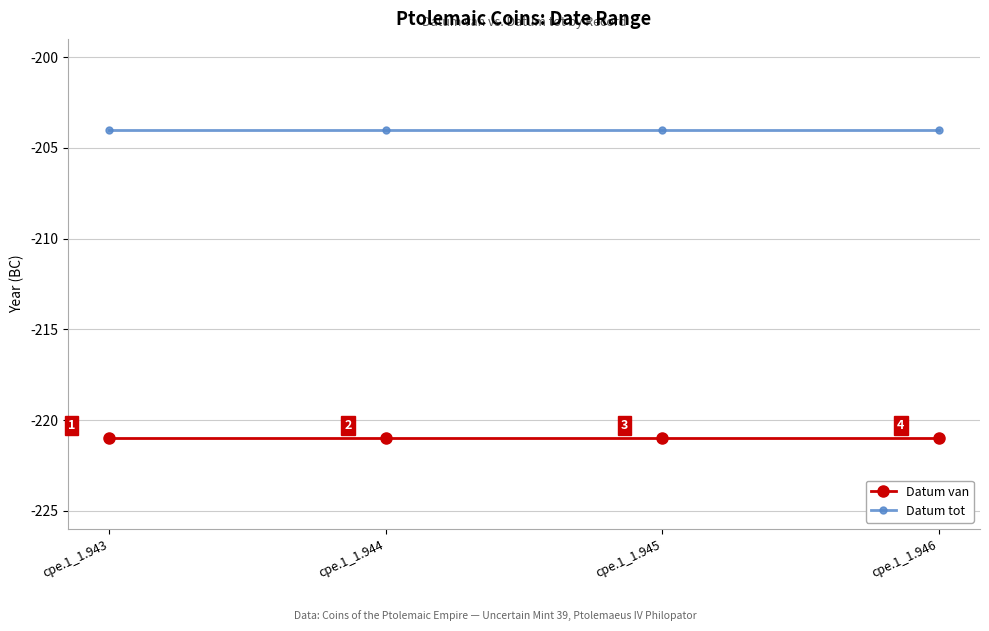

Is the value of Datum tot at cpe.1_1.946 greater than the value of Datum van at cpe.1_1.945?

Yes